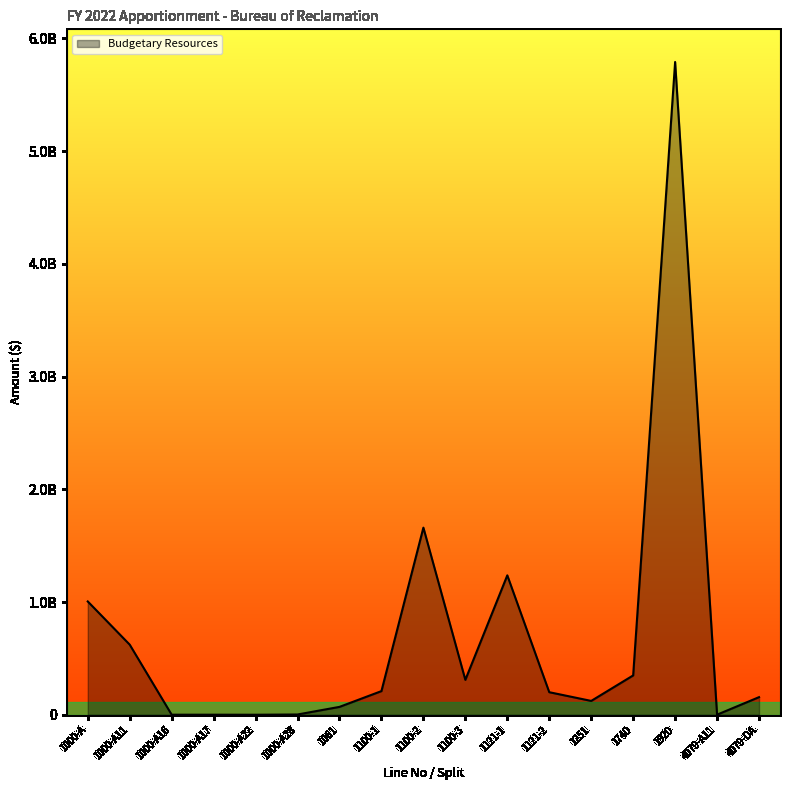

Does the chart display data point markers on the line(s)?

No